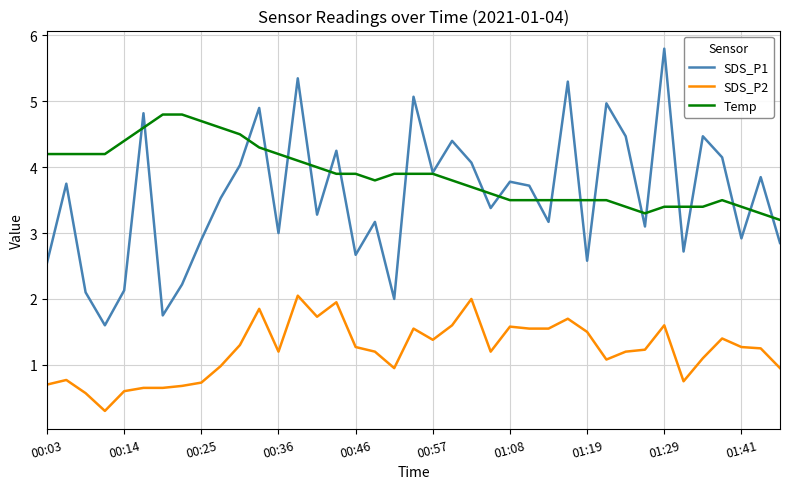

What is the lowest value of the Temp series?

3.2